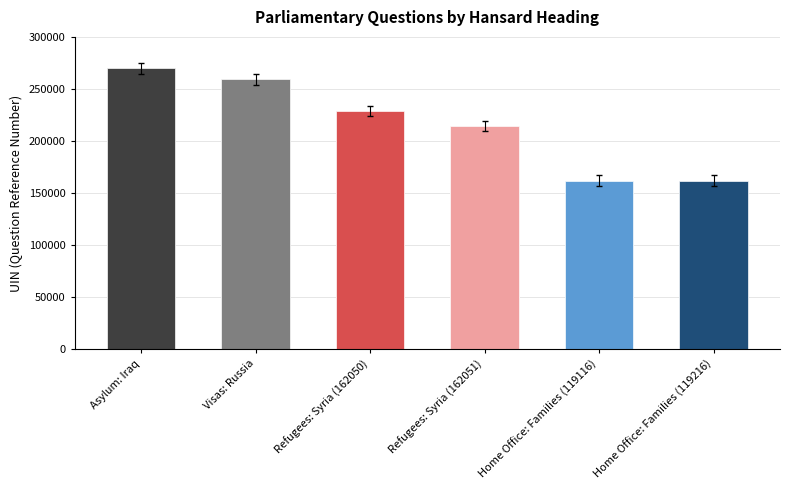

Reading left to right, extract all data points from this chart.

Asylum: Iraq=269707	Visas: Russia=259171	Refugees: Syria (162050)=228613	Refugees: Syria (162051)=214533	Home Office: Families (119116)=162050	Home Office: Families (119216)=162051